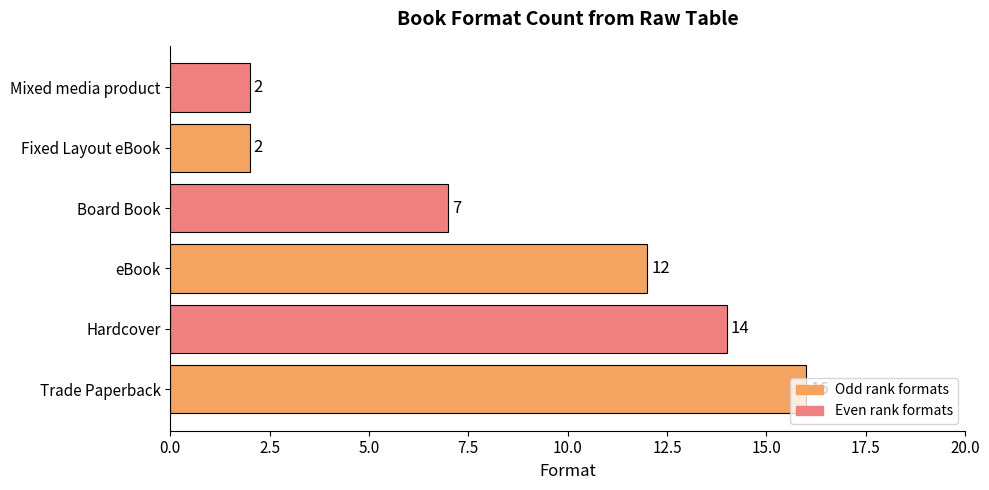

What is the ratio of the value at eBook to the value at Fixed Layout eBook?

6.0